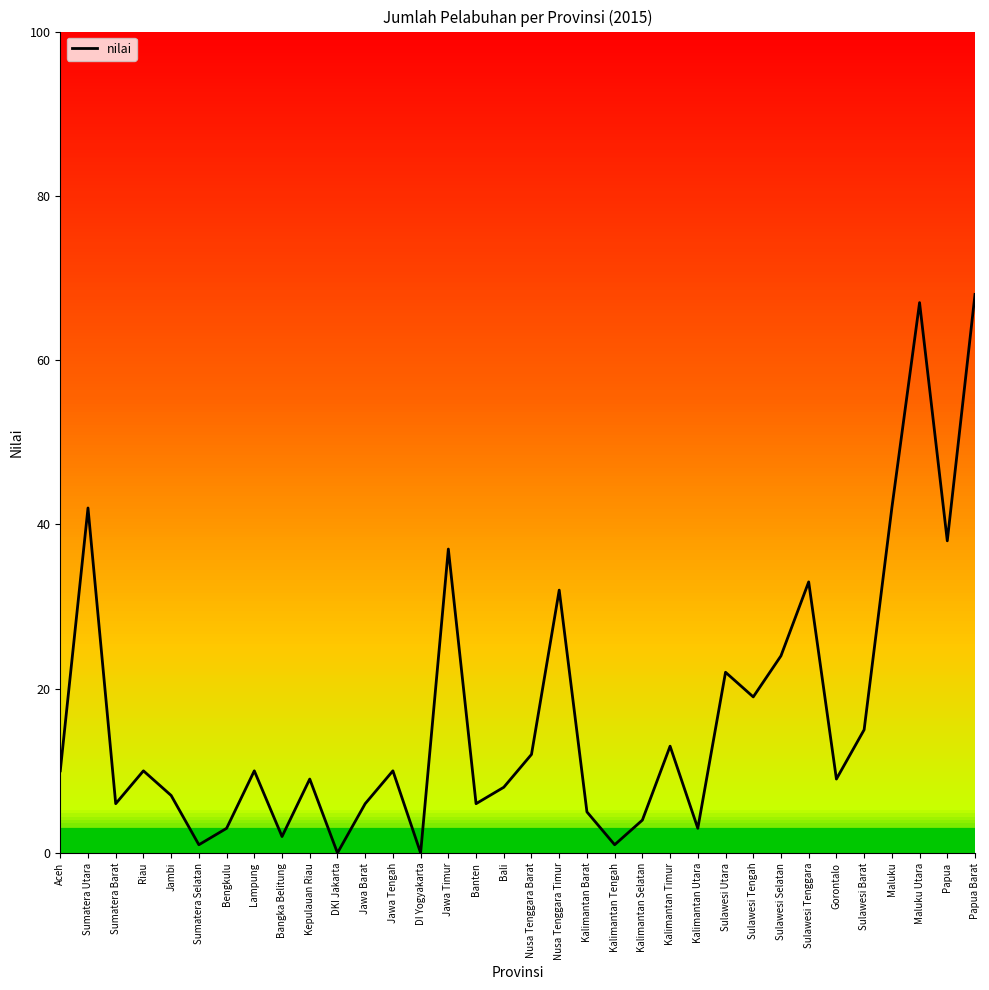

Reading left to right, list all the values displayed in this chart.

Aceh=10	Sumatera Utara=42	Sumatera Barat=6	Riau=10	Jambi=7	Sumatera Selatan=1	Bengkulu=3	Lampung=10	Bangka Belitung=2	Kepulauan Riau=9	DKI Jakarta=0	Jawa Barat=6	Jawa Tengah=10	DI Yogyakarta=0	Jawa Timur=37	Banten=6	Bali=8	Nusa Tenggara Barat=12	Nusa Tenggara Timur=32	Kalimantan Barat=5	Kalimantan Tengah=1	Kalimantan Selatan=4	Kalimantan Timur=13	Kalimantan Utara=3	Sulawesi Utara=22	Sulawesi Tengah=19	Sulawesi Selatan=24	Sulawesi Tenggara=33	Gorontalo=9	Sulawesi Barat=15	Maluku=42	Maluku Utara=67	Papua=38	Papua Barat=68